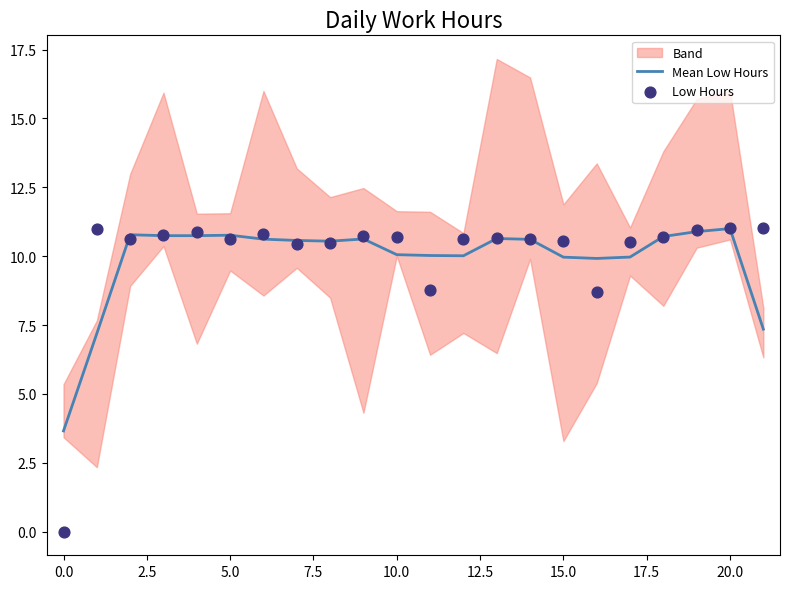

Which series has the largest Y range (max minus min)?

Low Hours